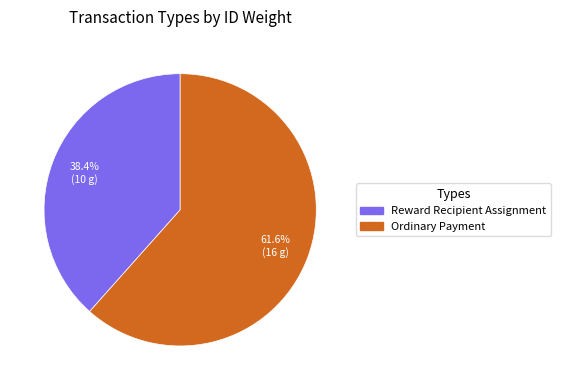

The Reward Recipient Assignment slice represents 31% of the pie. True or false?

False